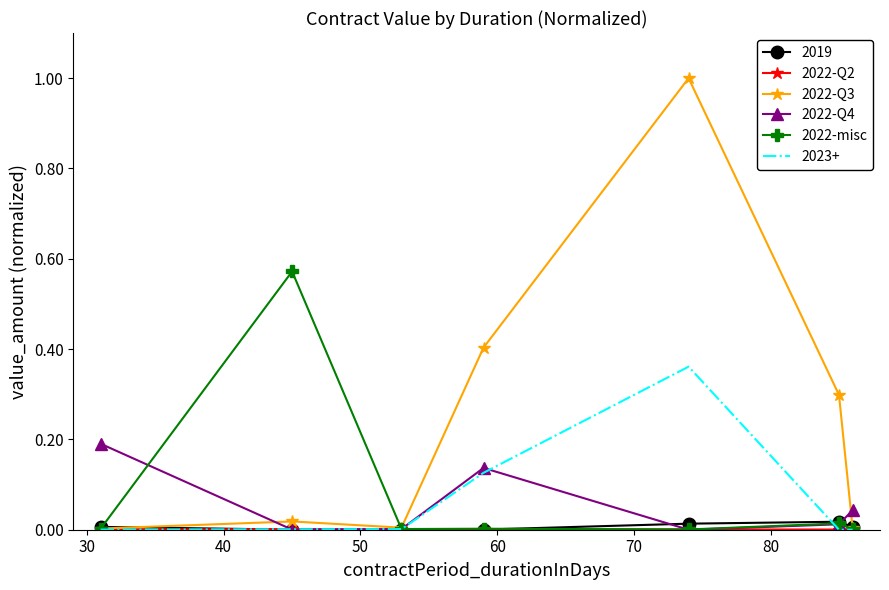

Which series has the largest range (max minus min)?

2022-Q3